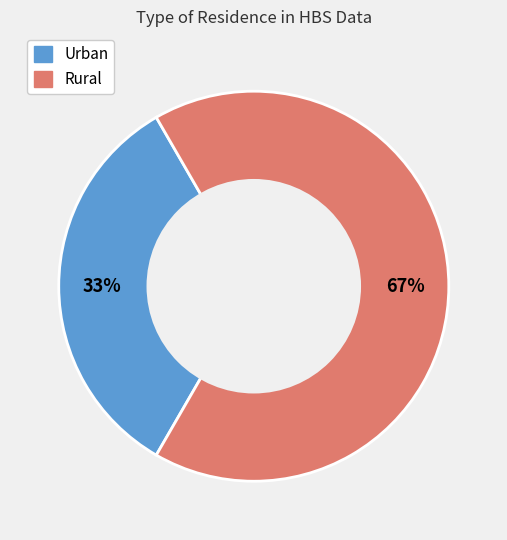

True or false: Urban accounts for 33% of the total.

True